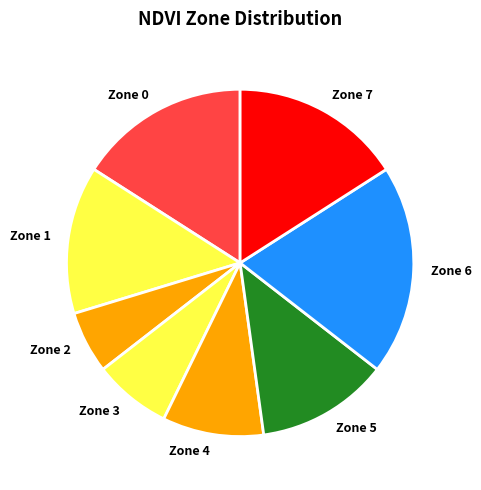

Does any single category account for the majority?

No